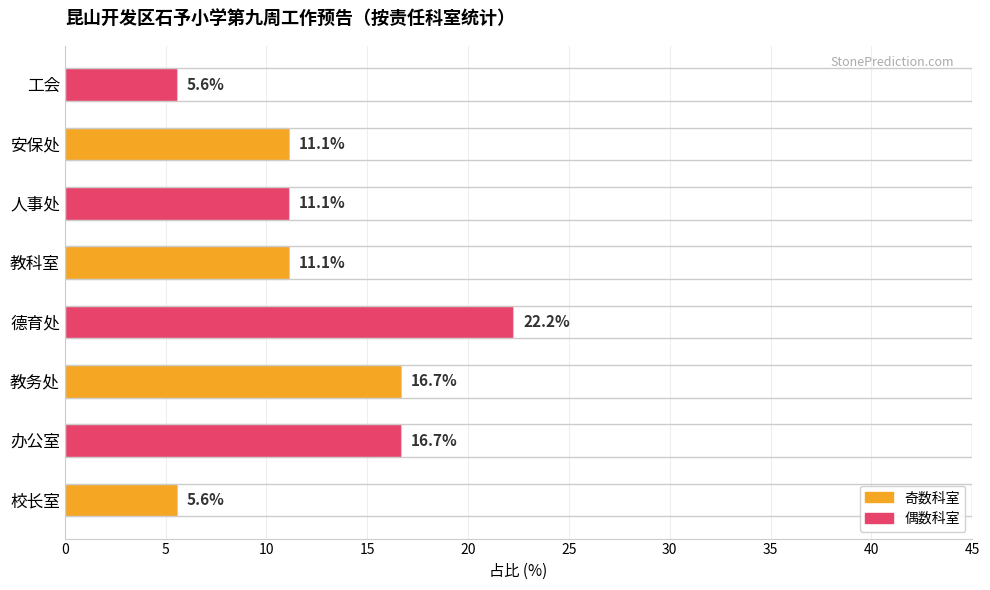

True or false: the data shows 16.7 at 办公室.

True